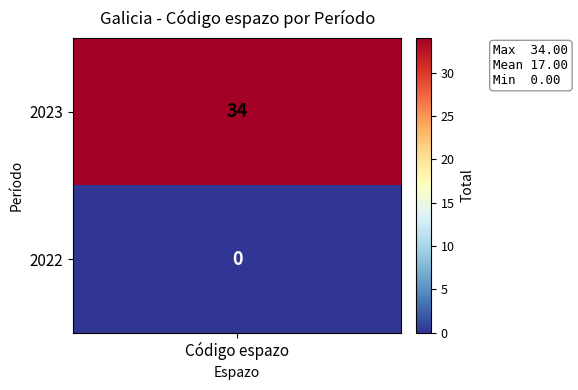

The value at 1 is 0. True or false?

True